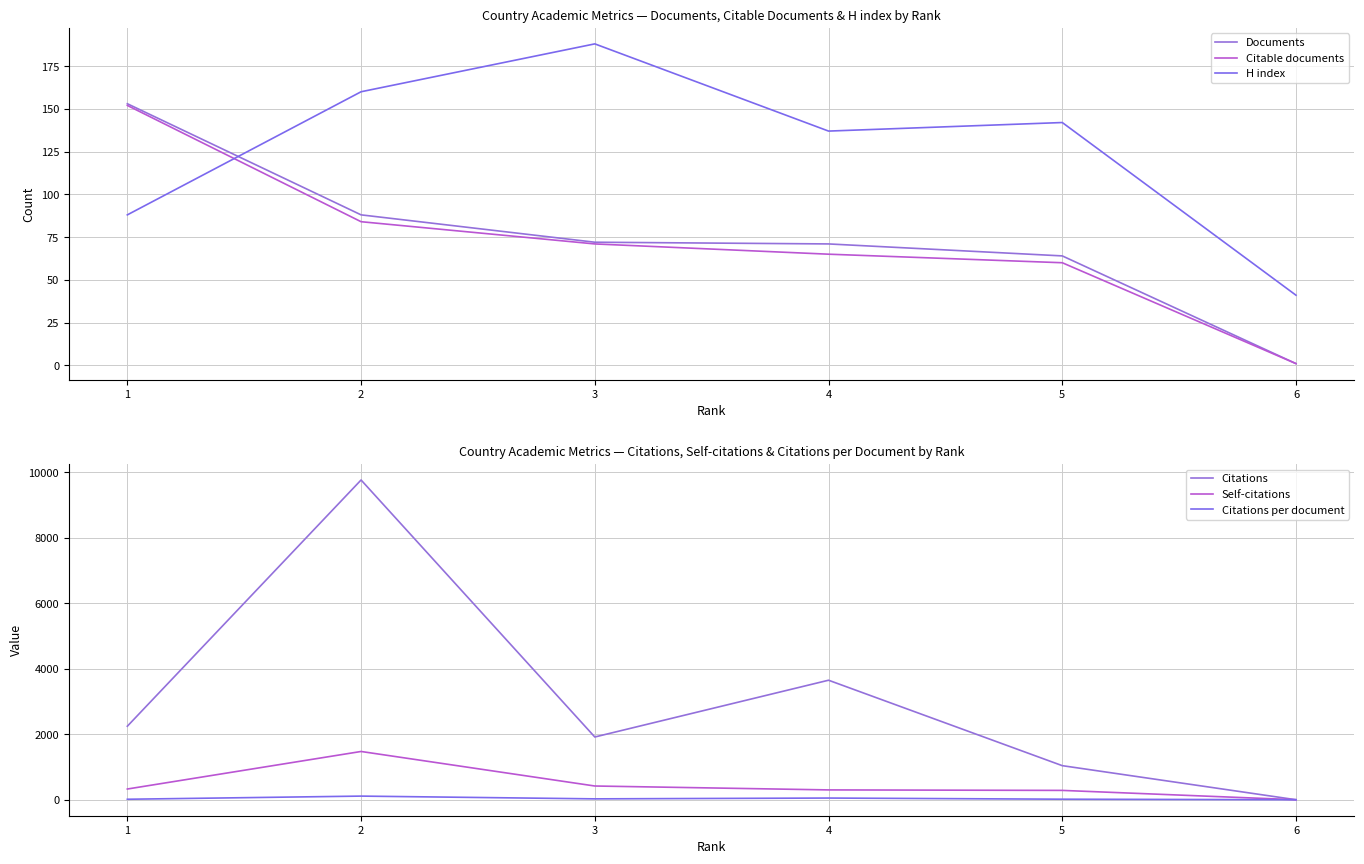

In H index, how many points are lower than both neighbors (excluding endpoints)?

1